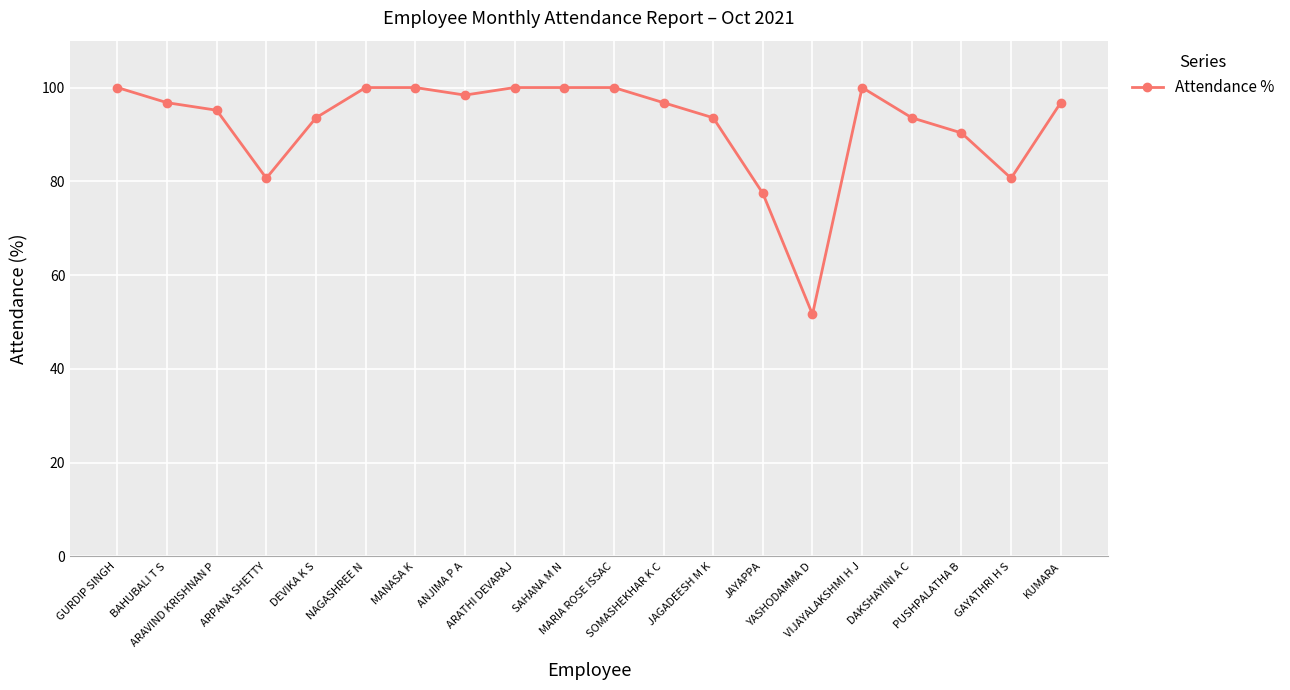

Read the value at ANJIMA P A.

98.4